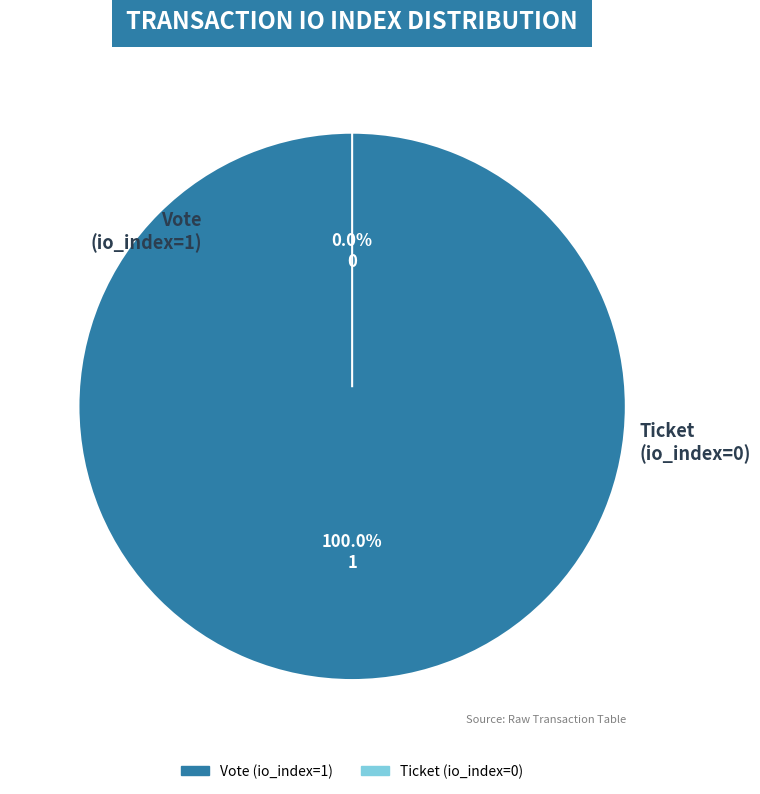

Which category has the smallest portion of the pie?

Ticket (io_index=0)